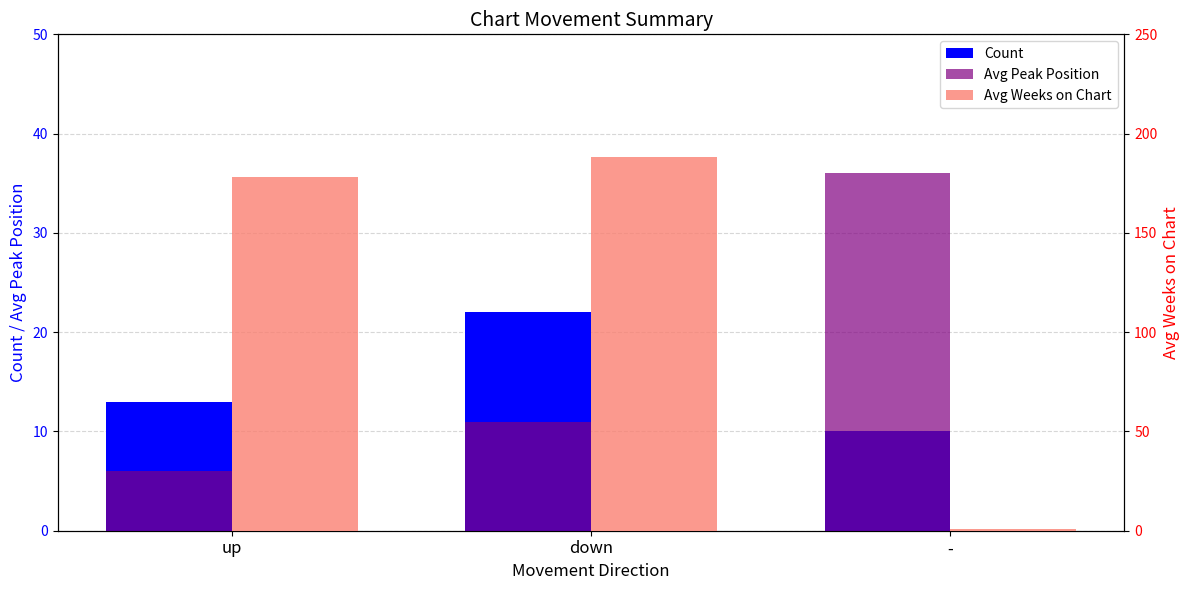

What is the minimum value for Avg Peak Position?

6